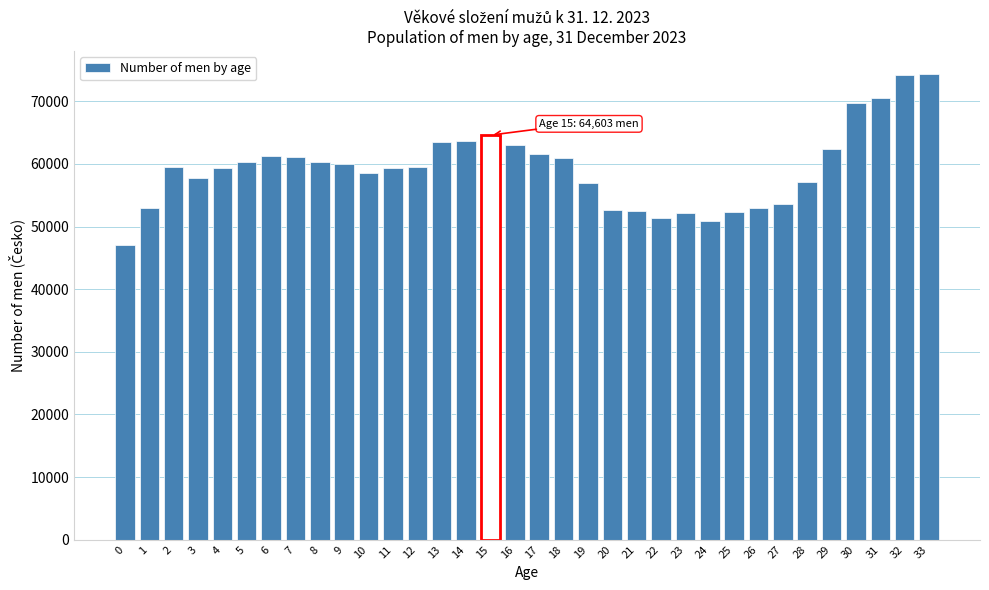

Is it true that the value at 8 is 60235?

True